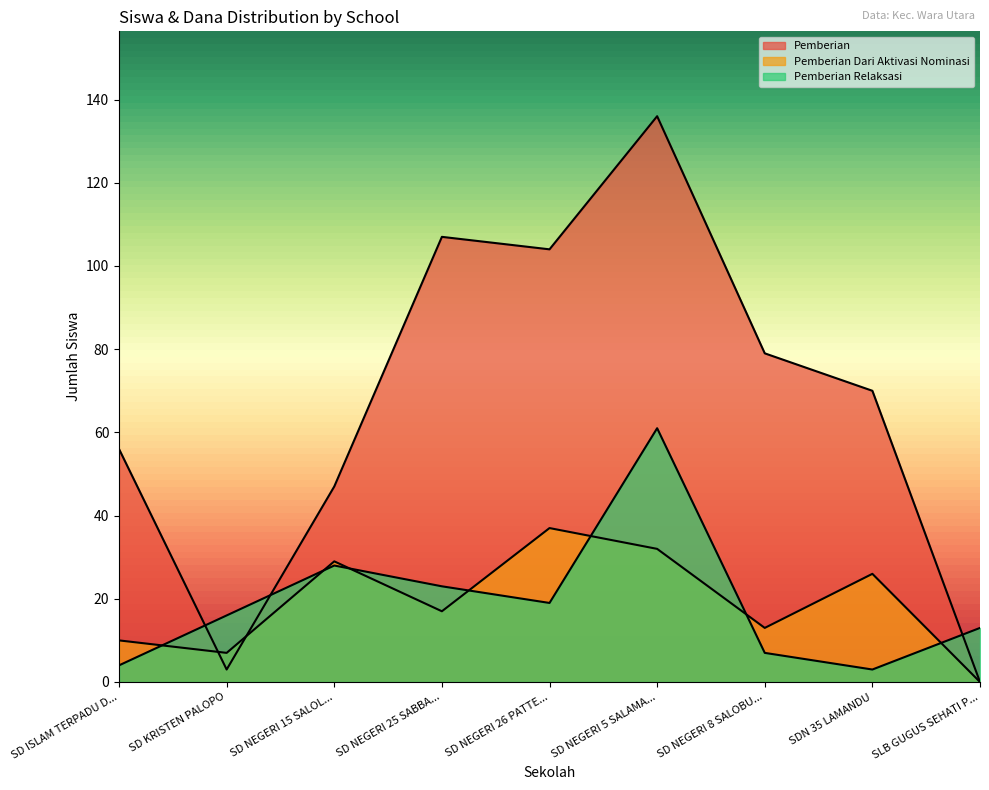

What is the sum of all Pemberian values?

602